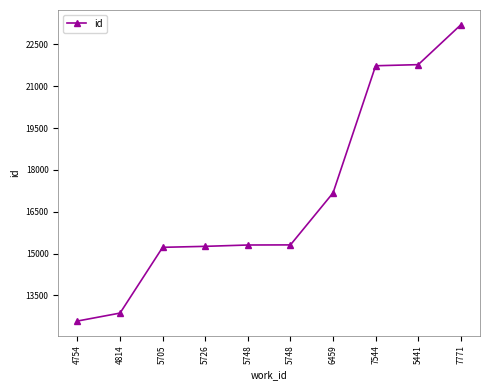

Count the number of data series in this chart.

1